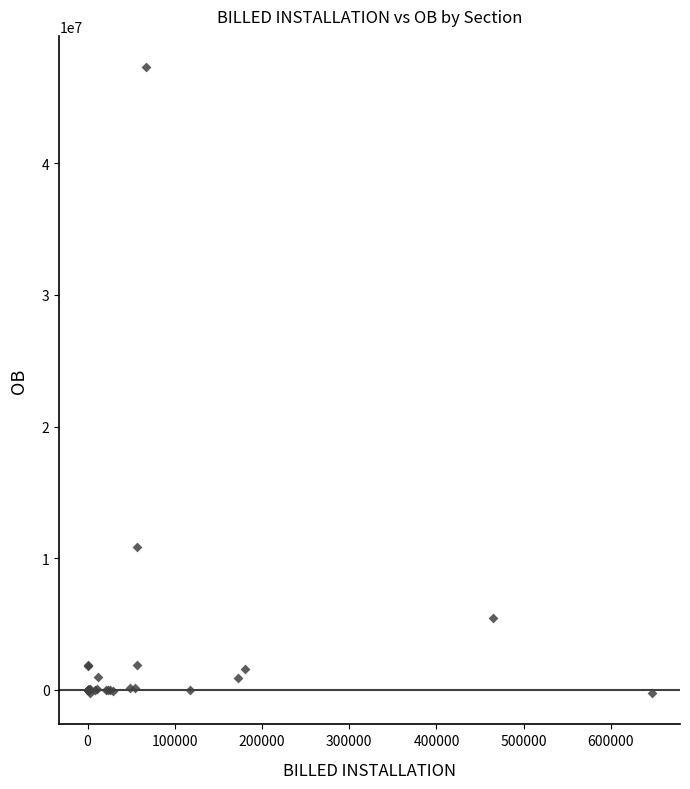

What Y value in the scatter plot is closest to 23524111?

10808759.8